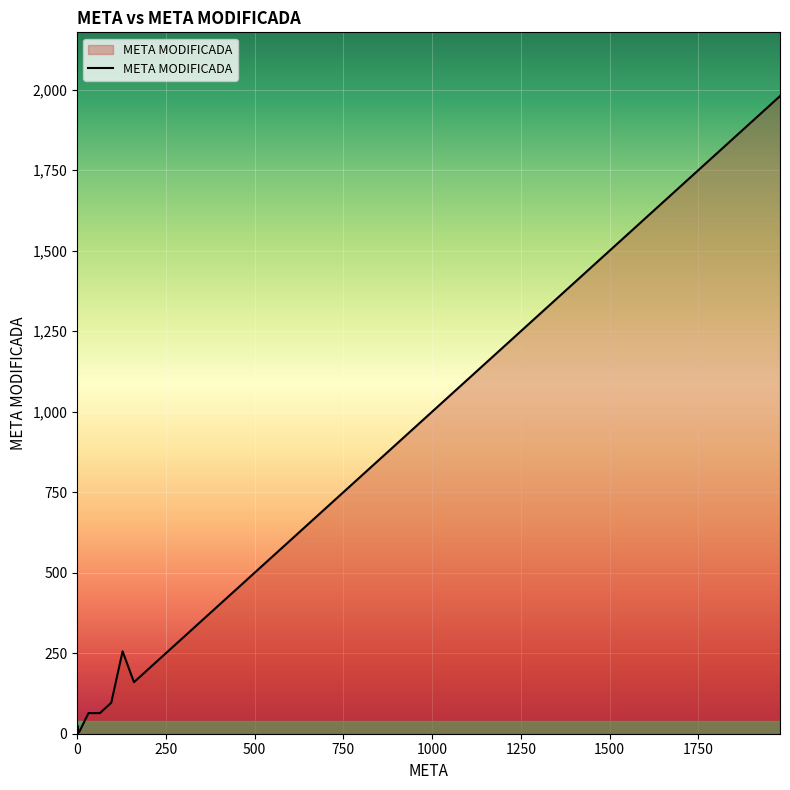

What is the difference between the maximum and minimum values?

1980